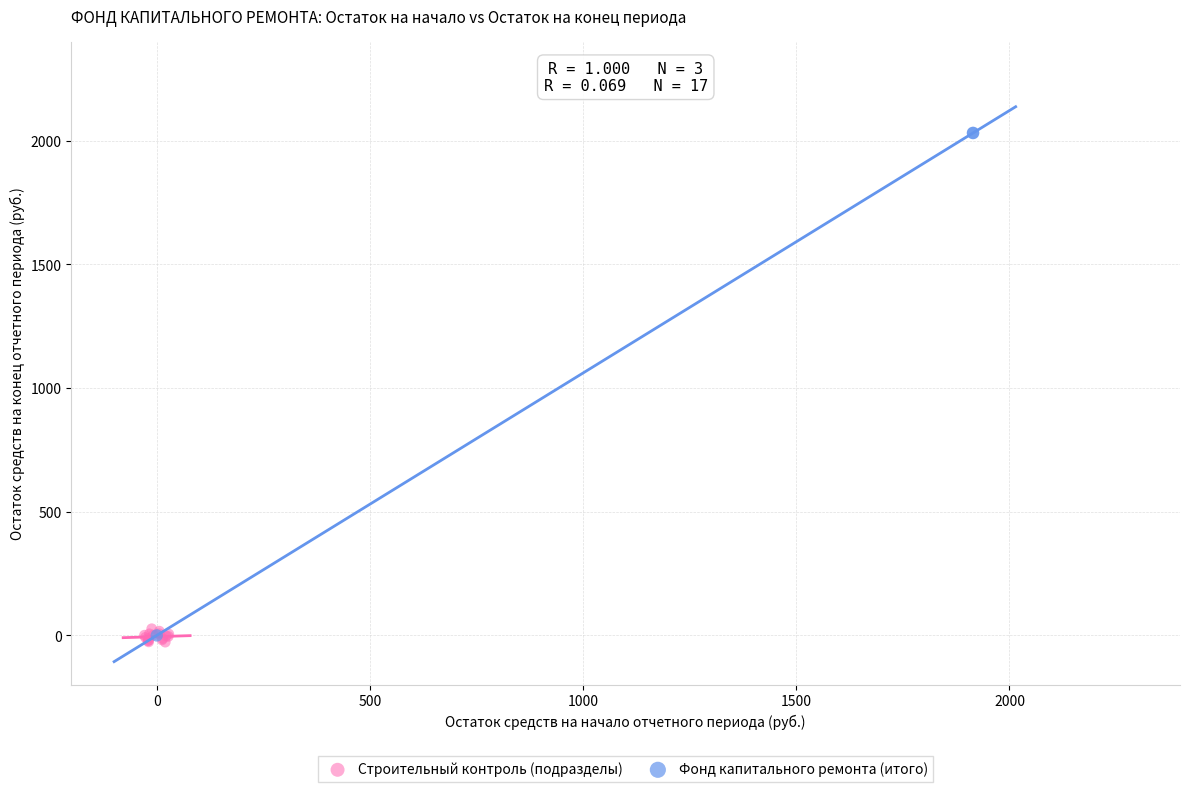

Which series has the largest Y range (max minus min)?

Фонд капитального ремонта (итого)